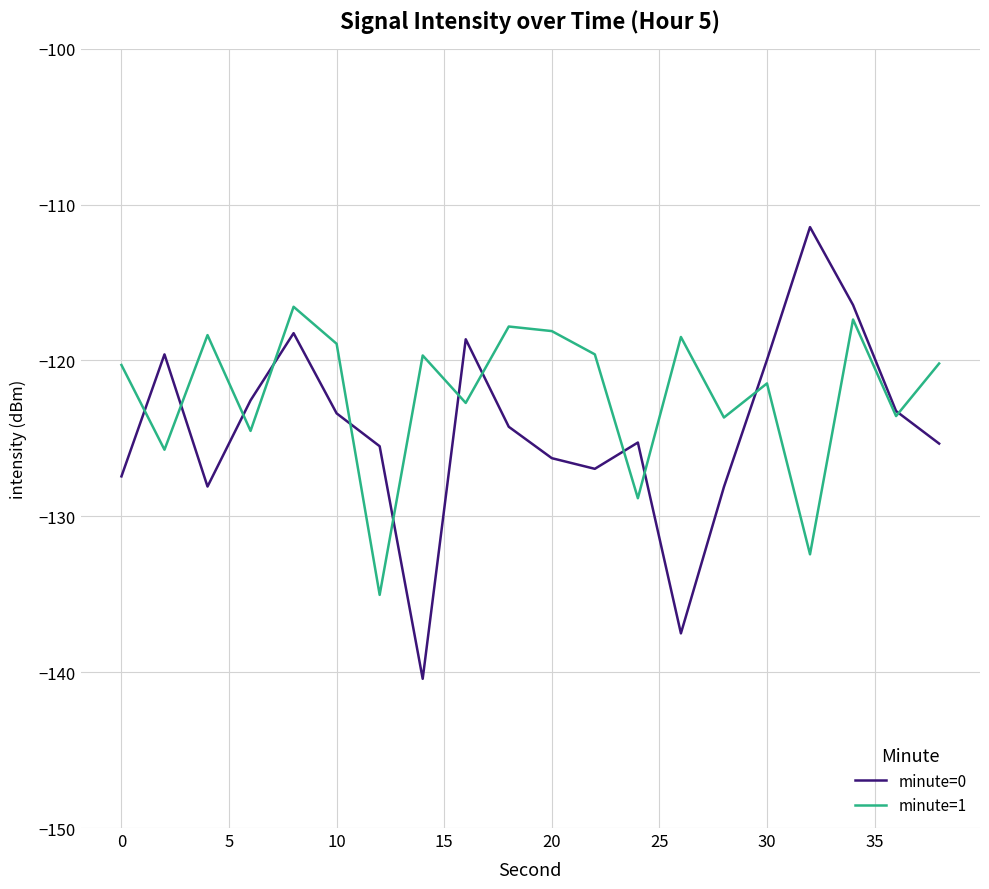

Which series has the largest range (max minus min)?

minute=0